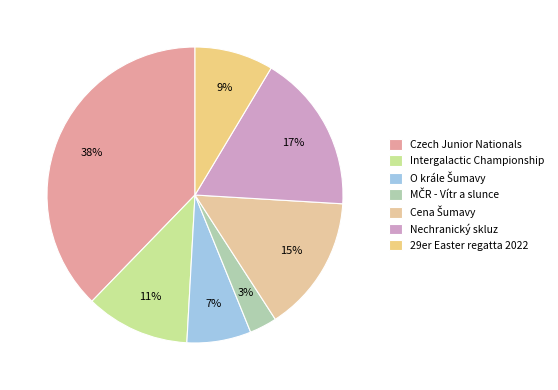

To the nearest percent, what portion does O krále Šumavy represent?

7%